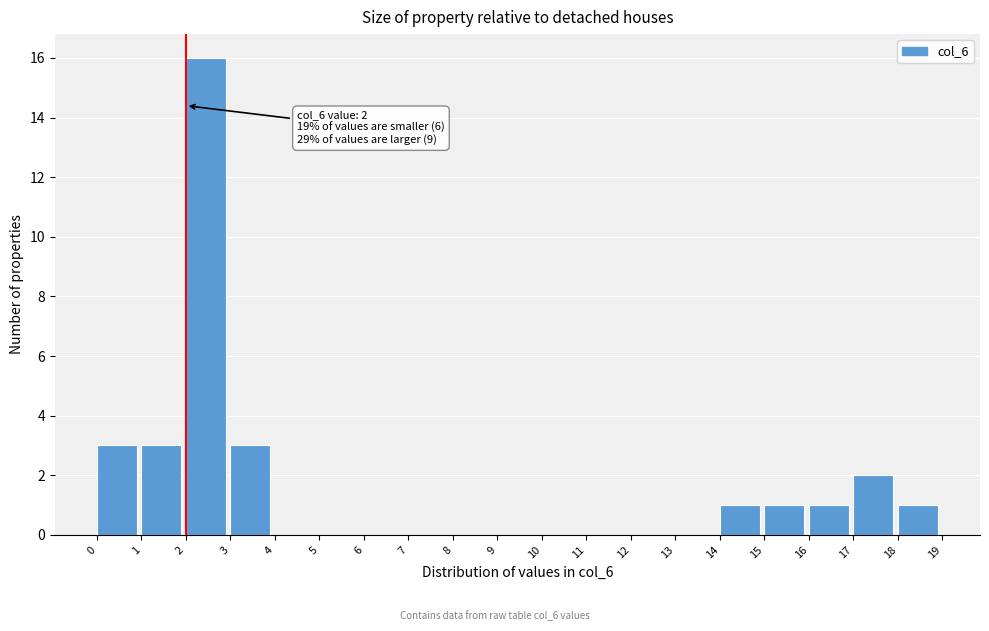

Which range on the x-axis has the tallest bar?

2 to 3